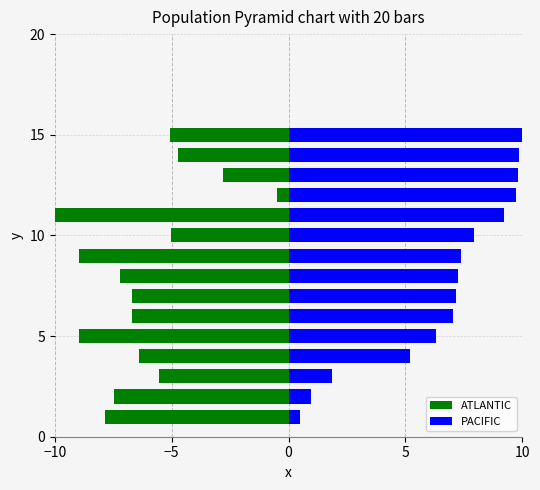

What is the label of the 11th bar from the right?

10